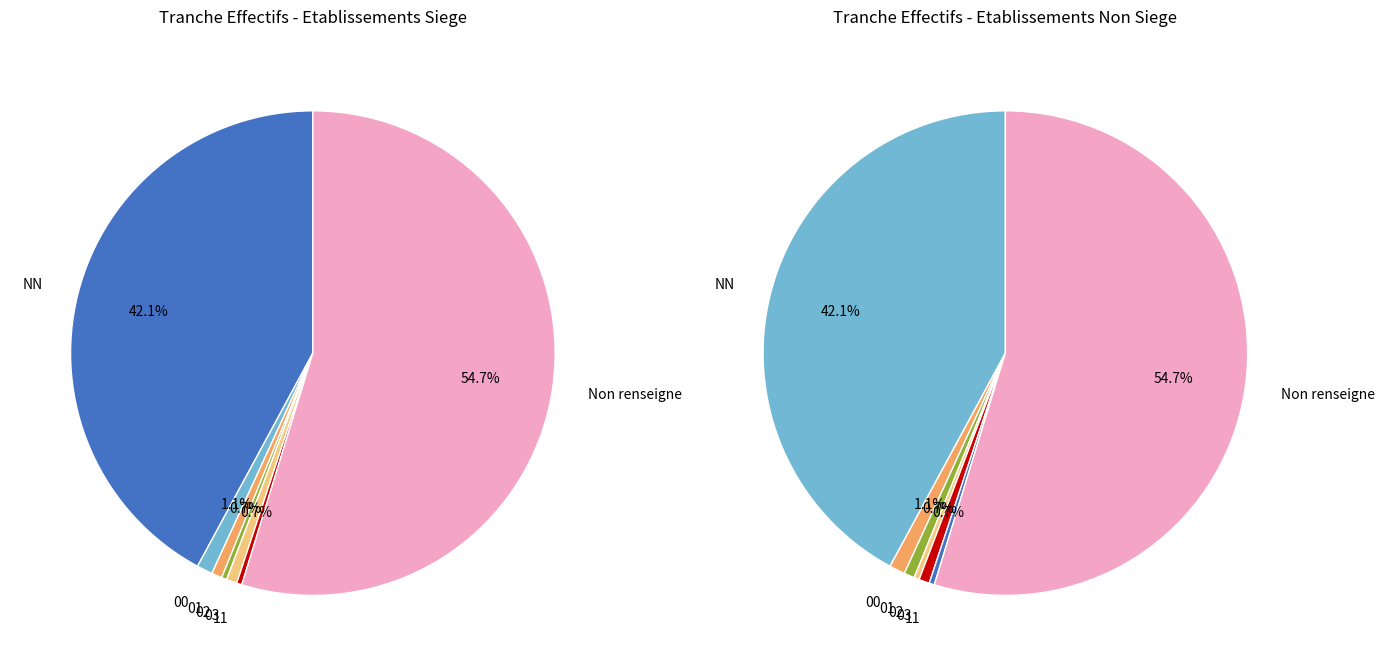

To the nearest percent, what portion does  represent?

55%